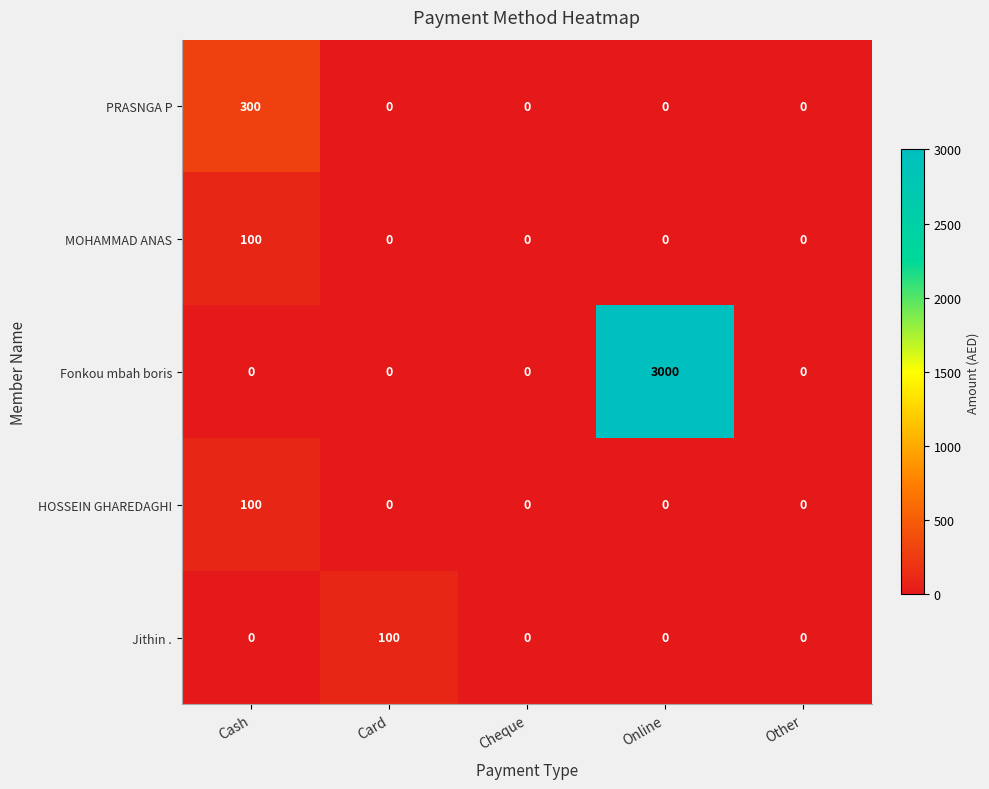

At how many categories does at least one series exceed 370?

1